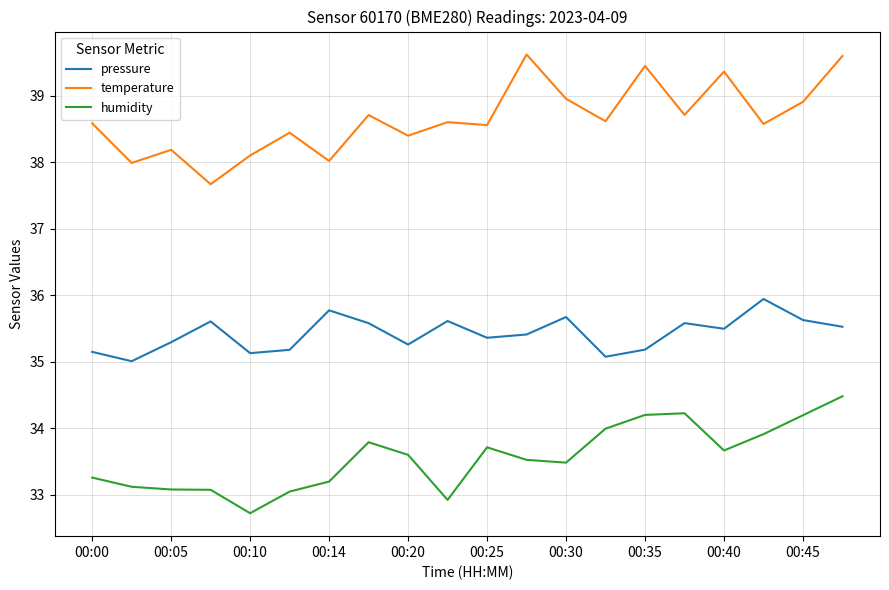

Which series has the largest total across all categories?

temperature